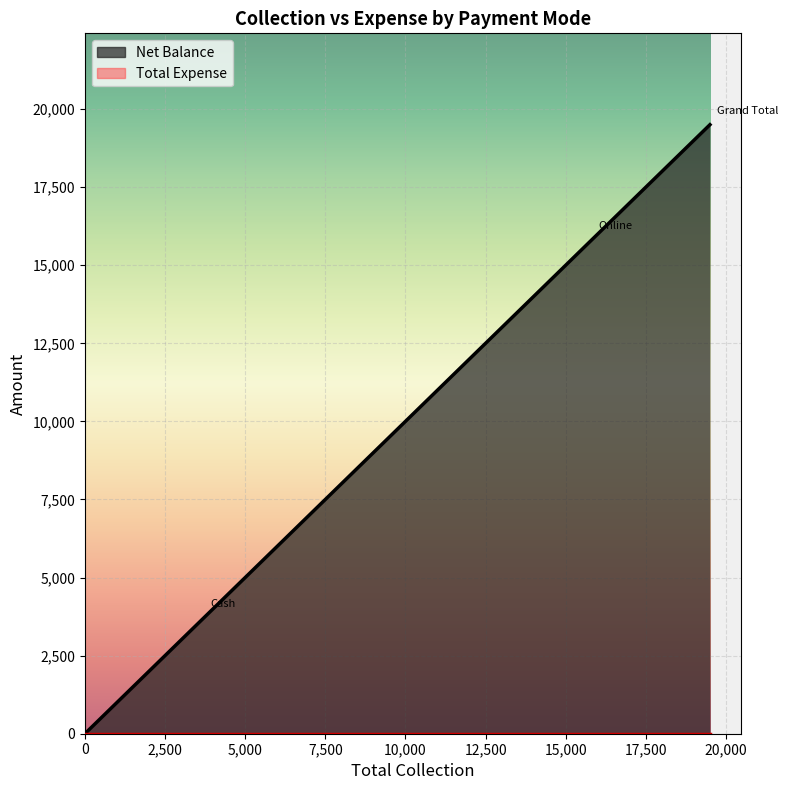

What is the sum of all Net Balance values?

39000